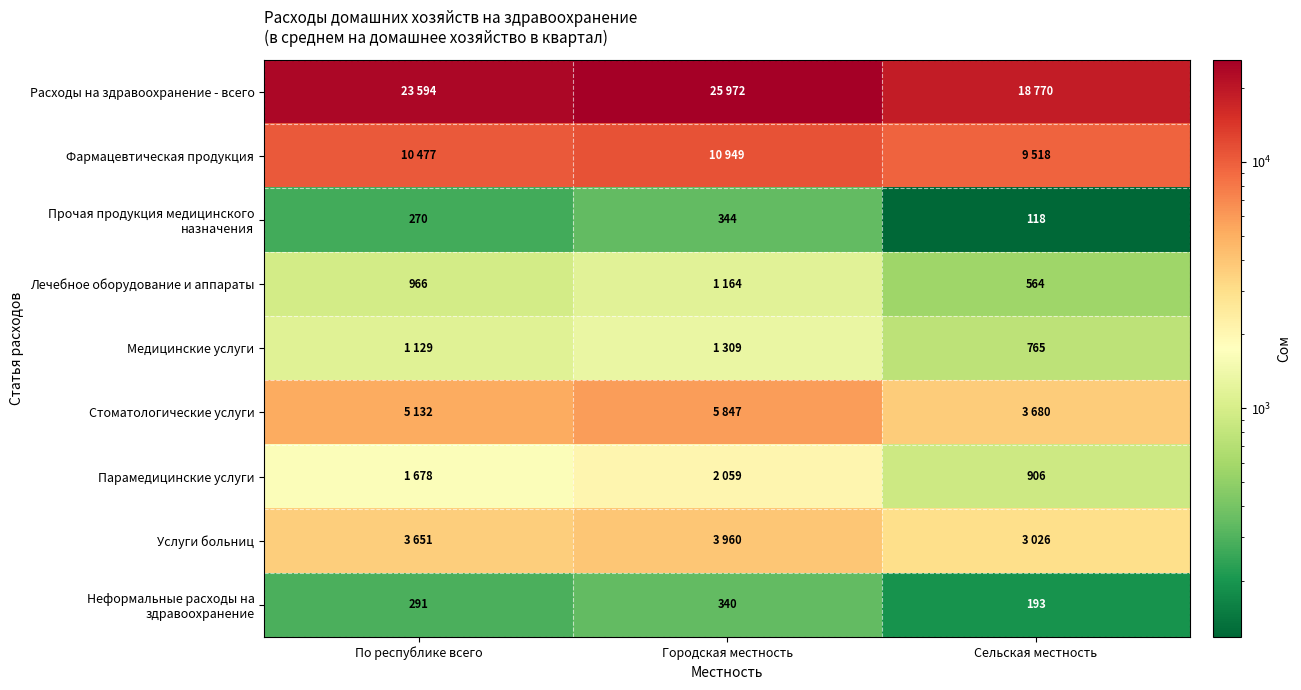

At which label is Парамедицинские услуги closest to 1482?

По республике всего